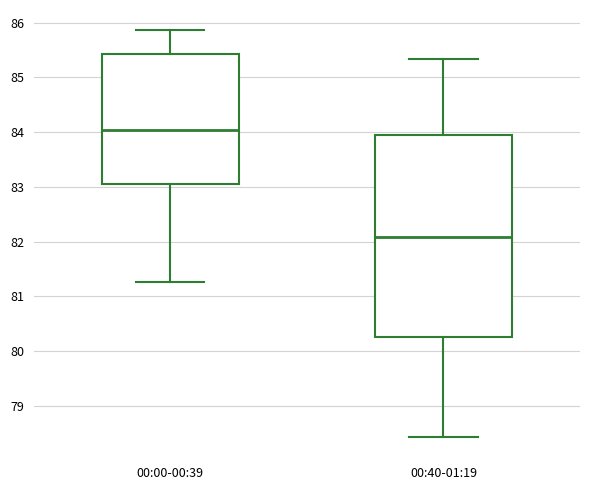

Which box has the highest median line?

00:00-00:39